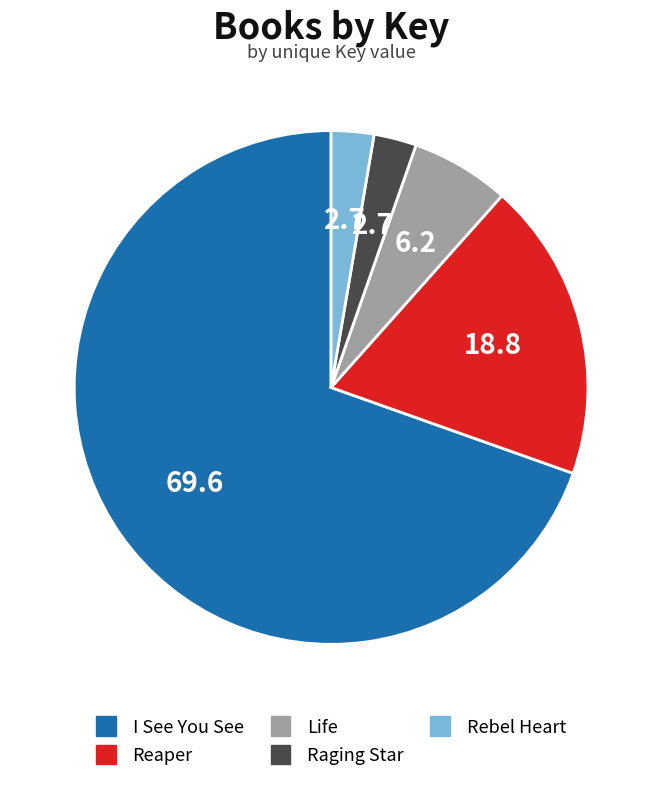

Is the sum of Reaper and I See You See greater than half?

Yes